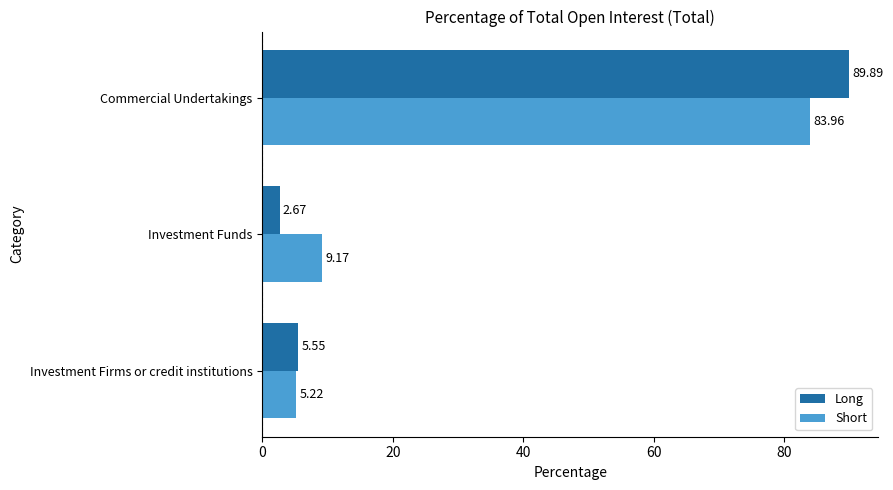

List the series in order of their peak value, lowest first.

Short, Long